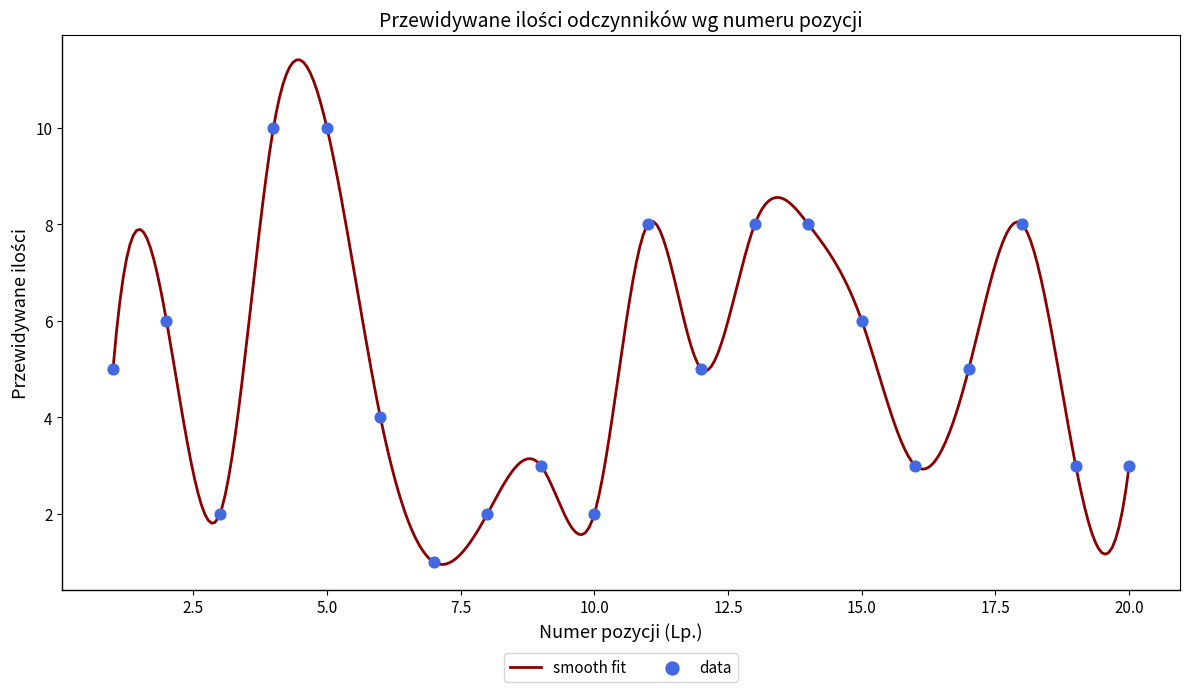

What is the change in value from 3 to 18?

+6